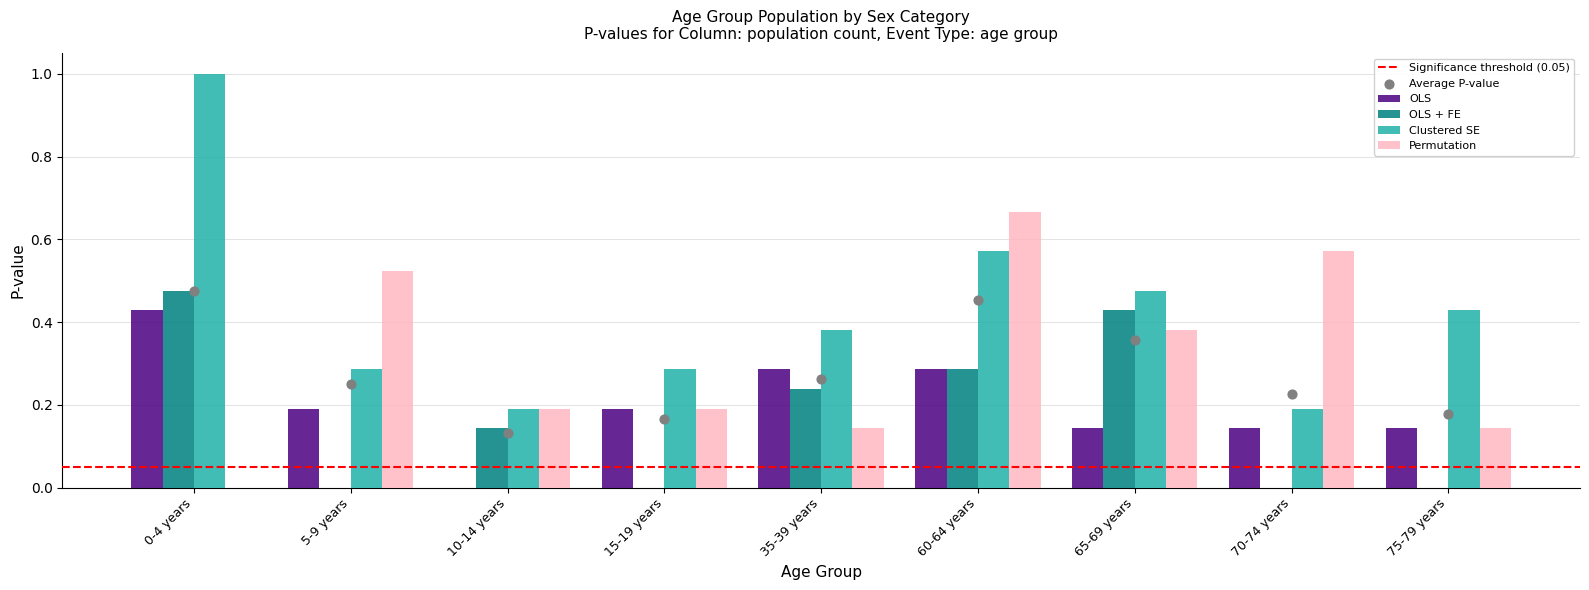

What are all the series names shown in the legend?

OLS, OLS + FE, Clustered SE, Permutation